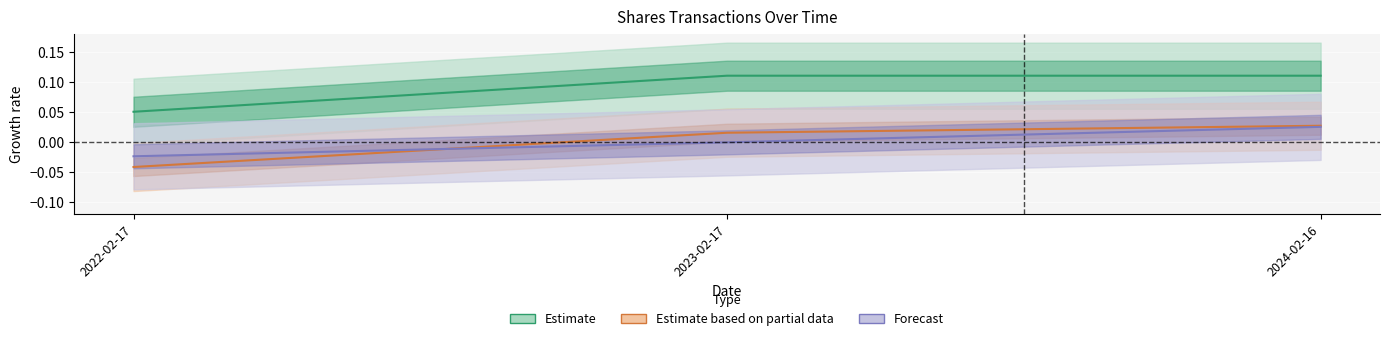

Which category has the highest value in the pctchgSharesOwned series?

2023-02-17